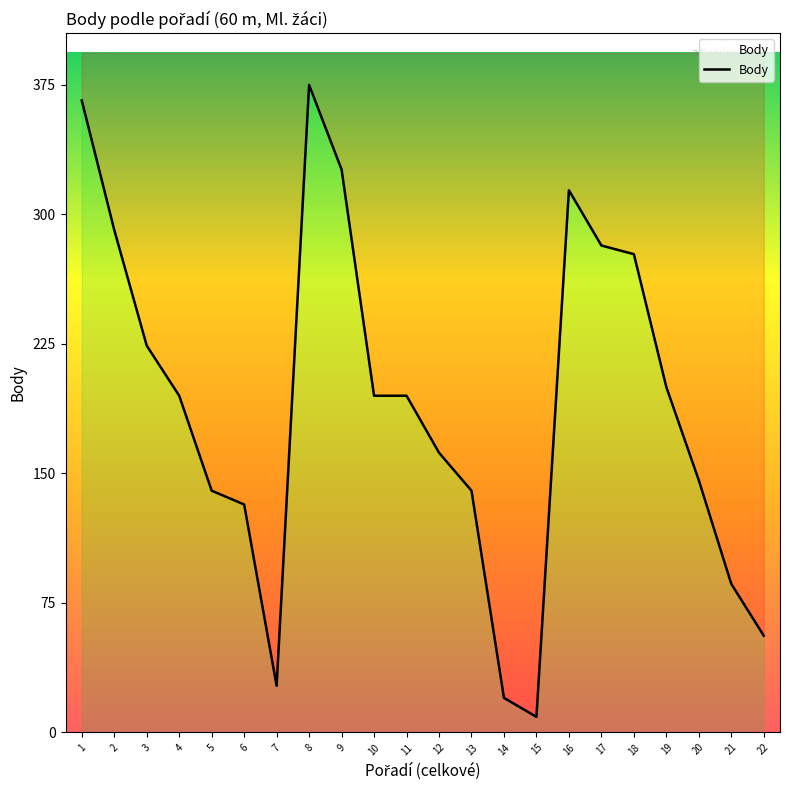

Which has a higher value, 4 or 21?

4